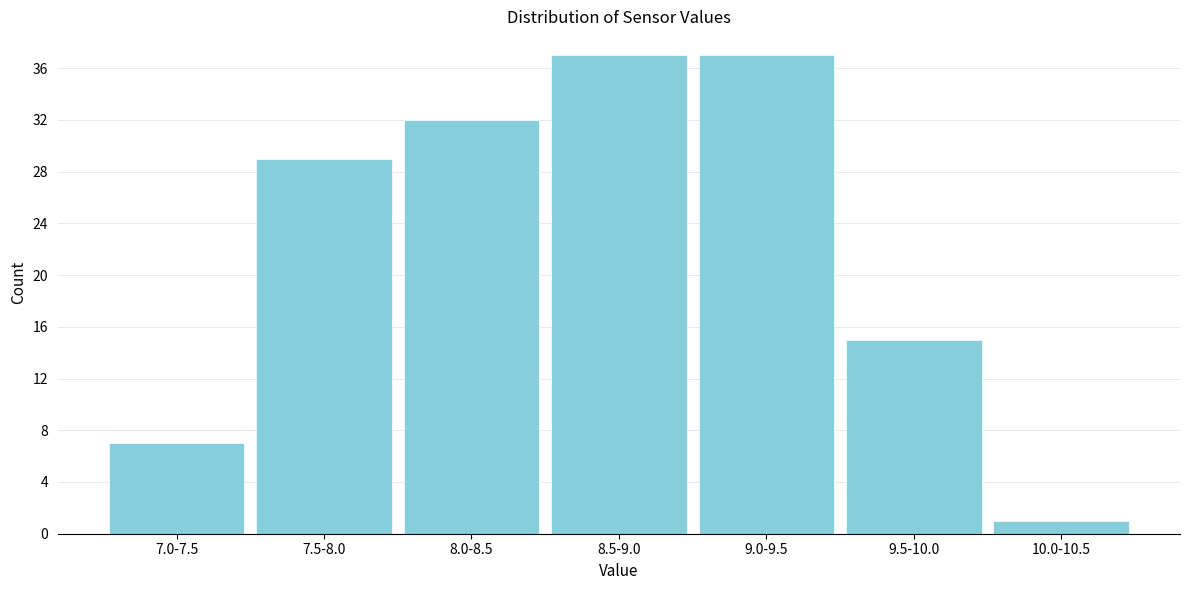

Reading right to left, extract all data points from this chart.

10.0-10.5=1	9.5-10.0=15	9.0-9.5=37	8.5-9.0=37	8.0-8.5=32	7.5-8.0=29	7.0-7.5=7